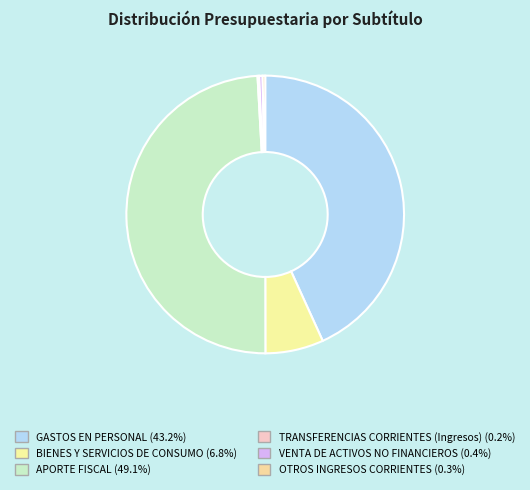

Is OTROS INGRESOS CORRIENTES the majority of the pie?

No